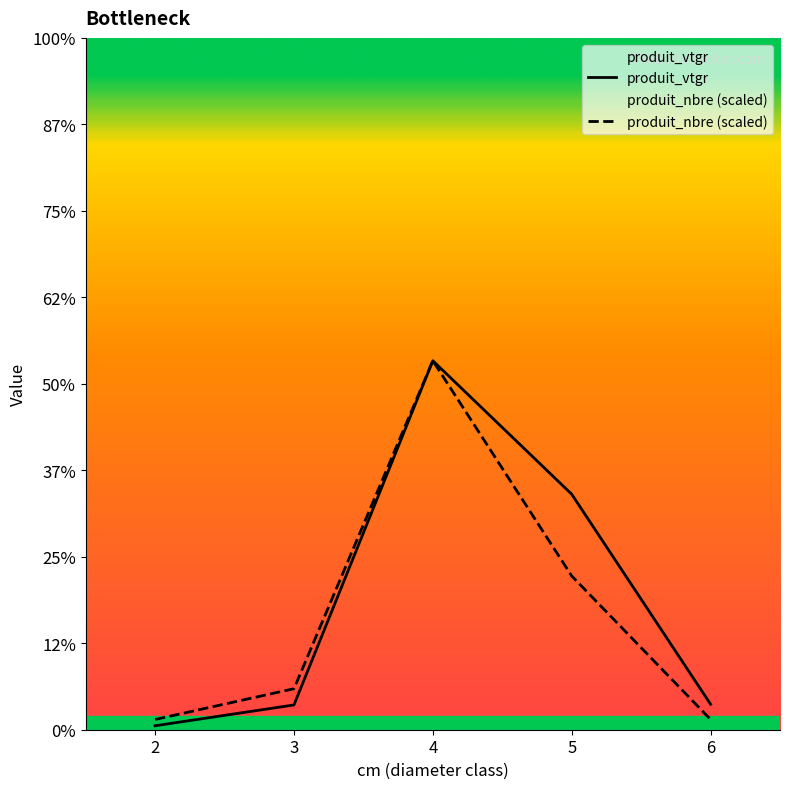

At which category is the sum across all series the highest?

4